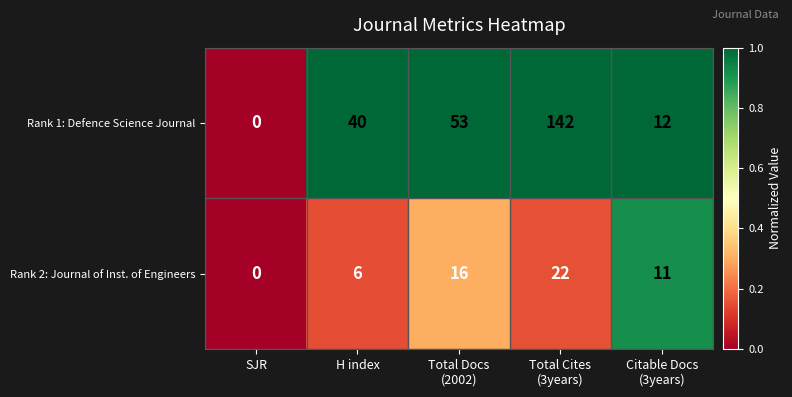

Count the number of data series in this chart.

2